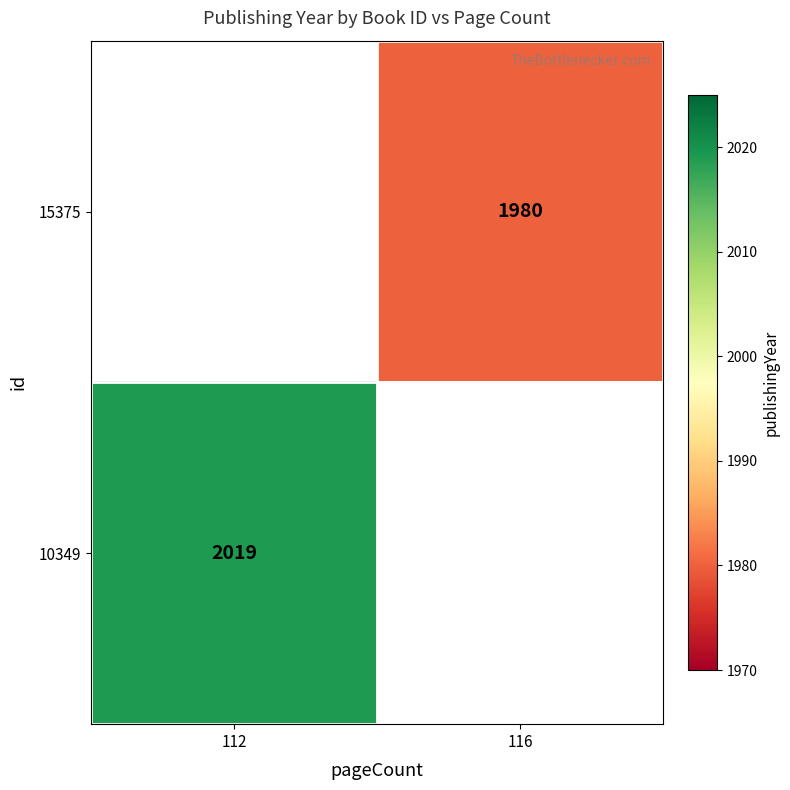

The value of 10349 at 112 is 778.6. True or false?

False